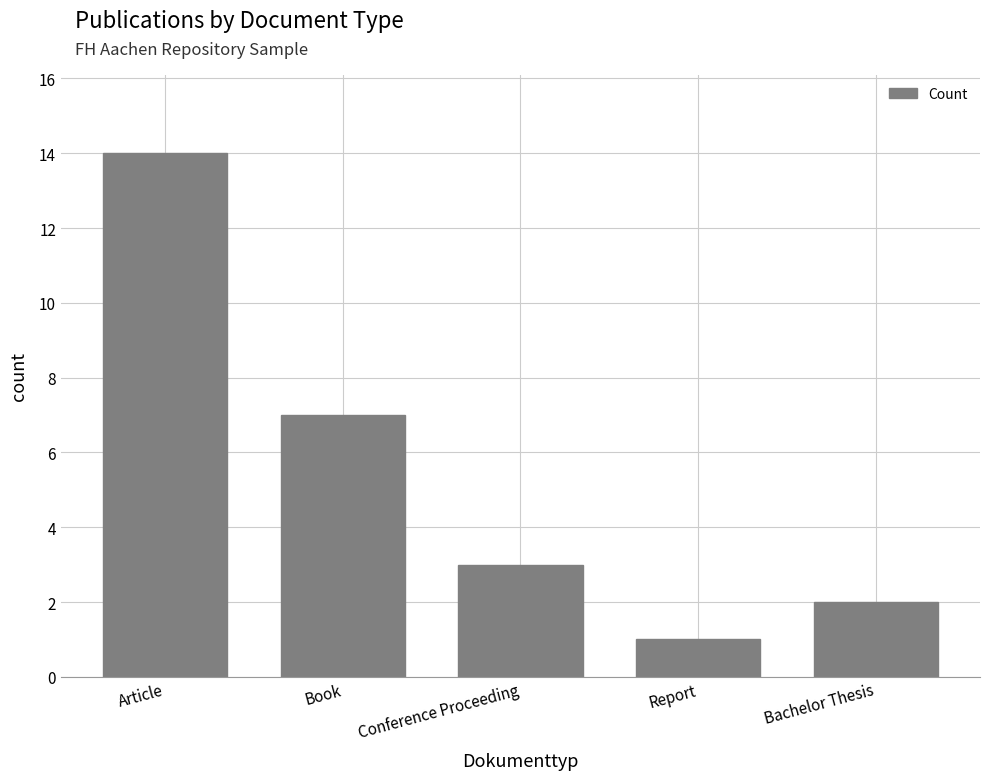

Reading left to right, transcribe all the data shown in this chart.

14	7	3	1	2